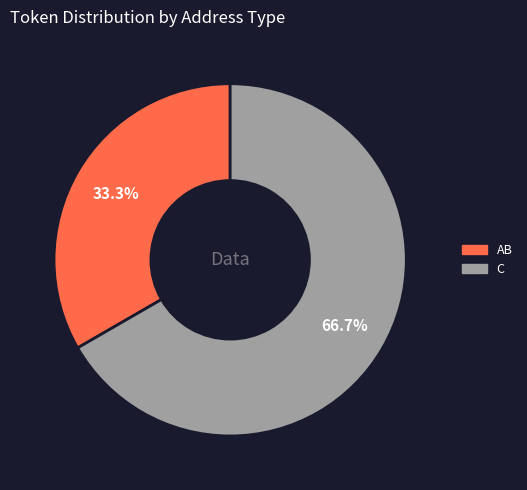

Count the number of slices in the pie.

2